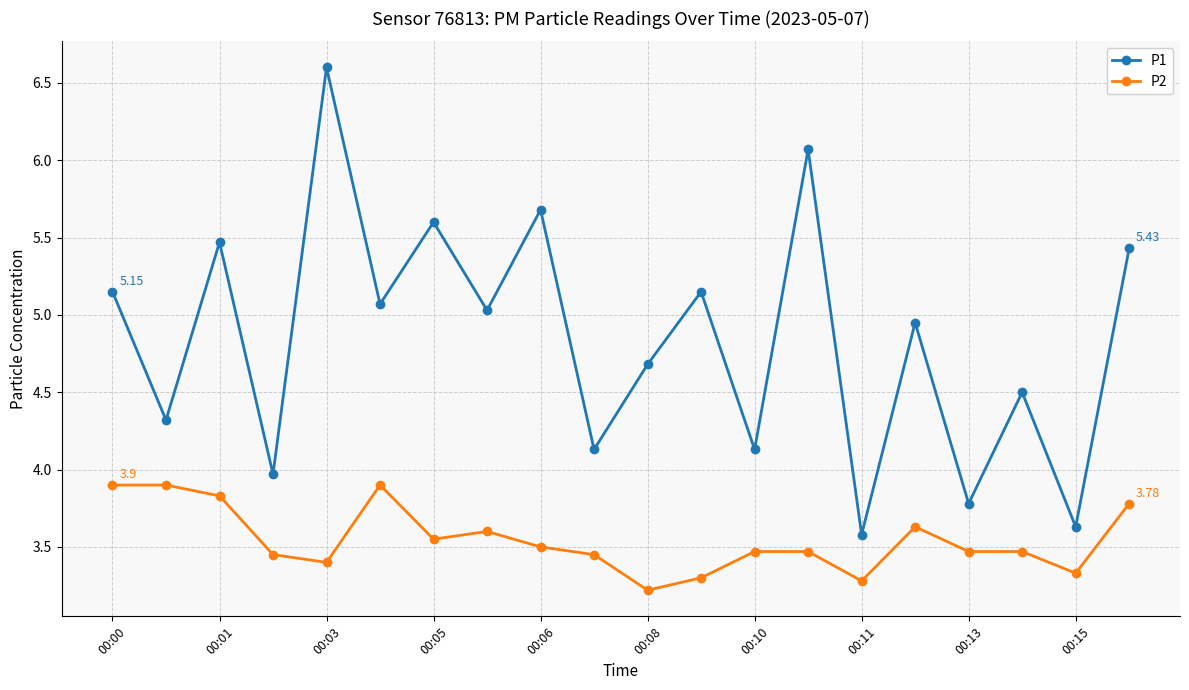

True or false: P2 and P1 cross at least once.

False